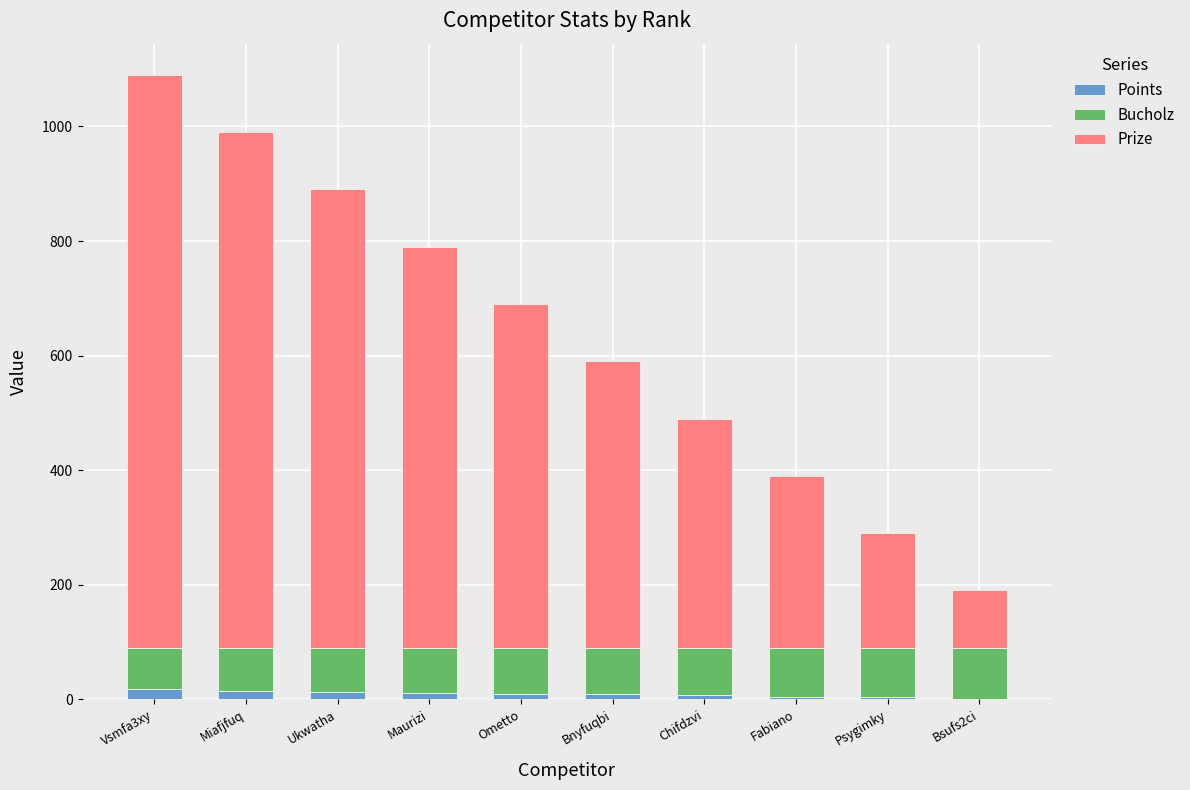

At which category is the sum across all series the highest?

Vsmfa3xy